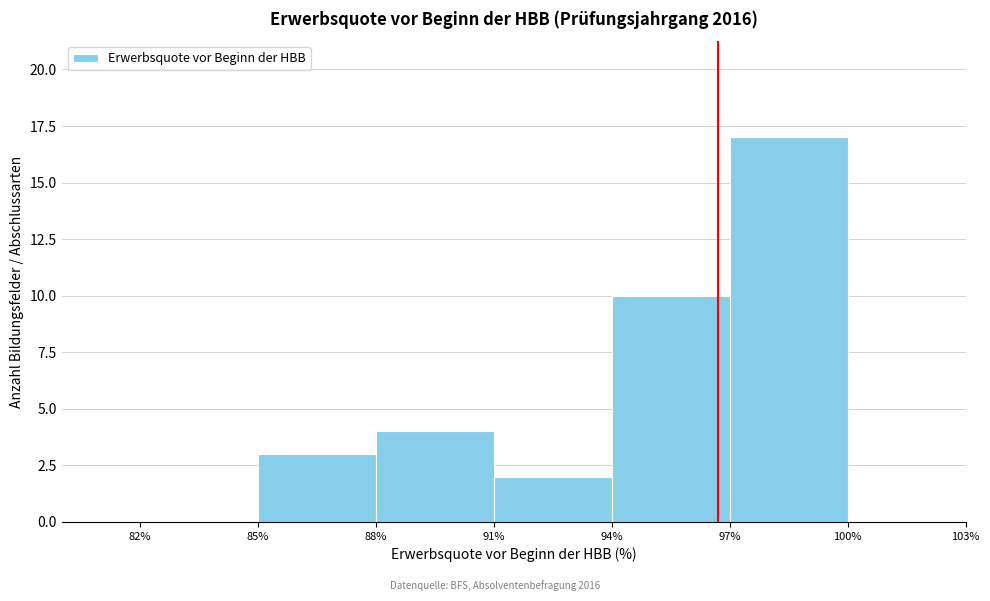

Which range on the x-axis has the tallest bar?

97% to 100%